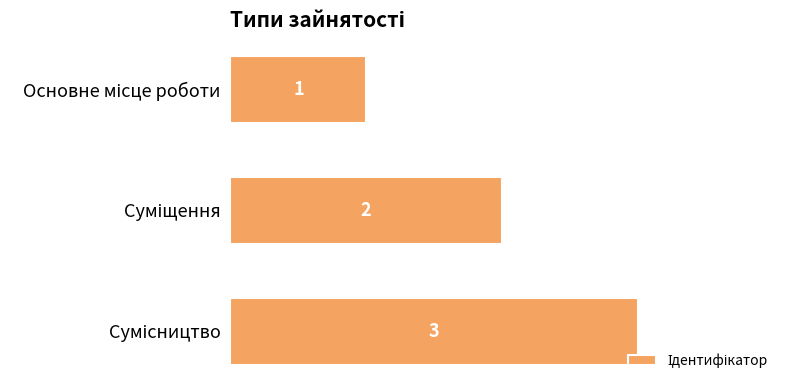

How many values are between 1 and 3?

3